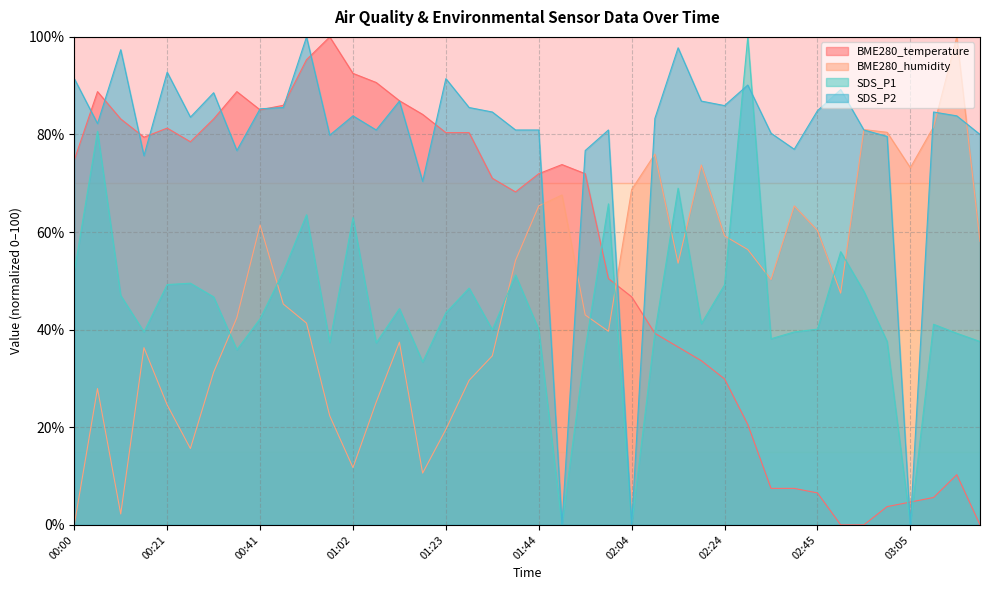

True or false: SDS_P1 has a value of 24.9 at 00:41.

False